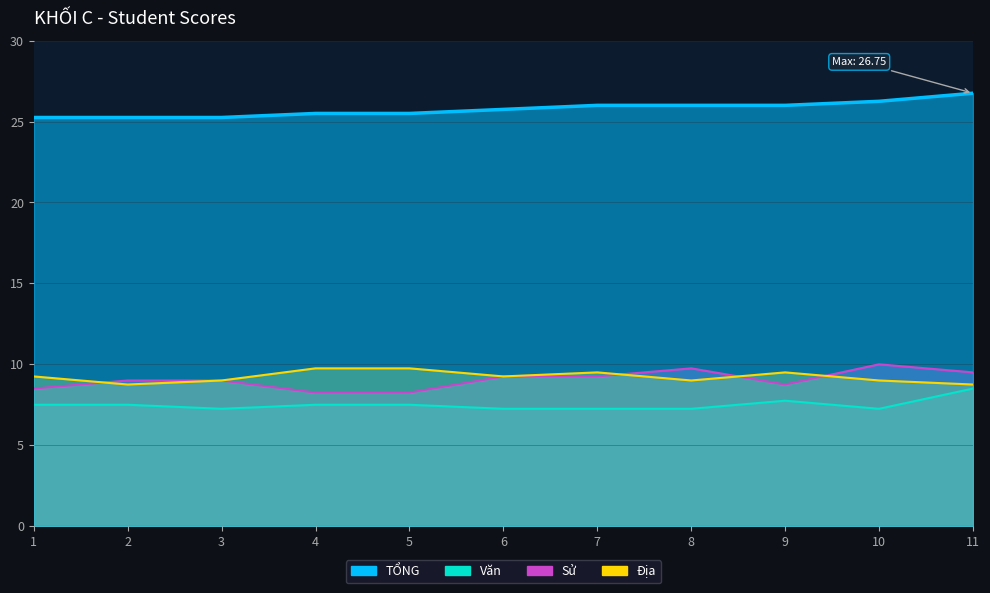

Which series changed the most between 6 and 9?

Văn